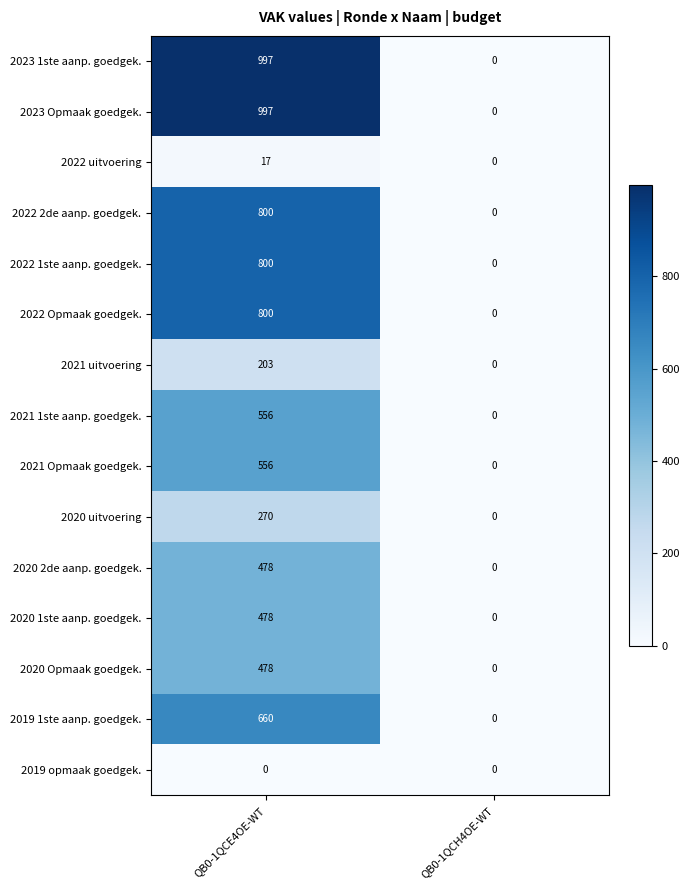

The value of 2022 Opmaak goedgek. at QB0-1QCE4OE-WT is 800. True or false?

True